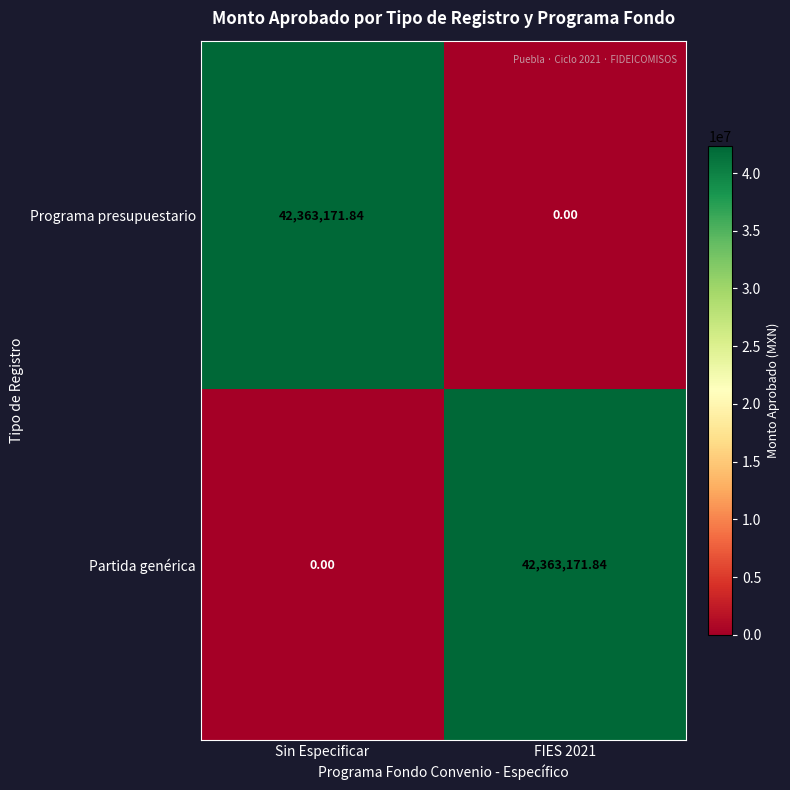

Rank the series at FIES 2021 from lowest to highest value.

Programa presupuestario, Partida genérica